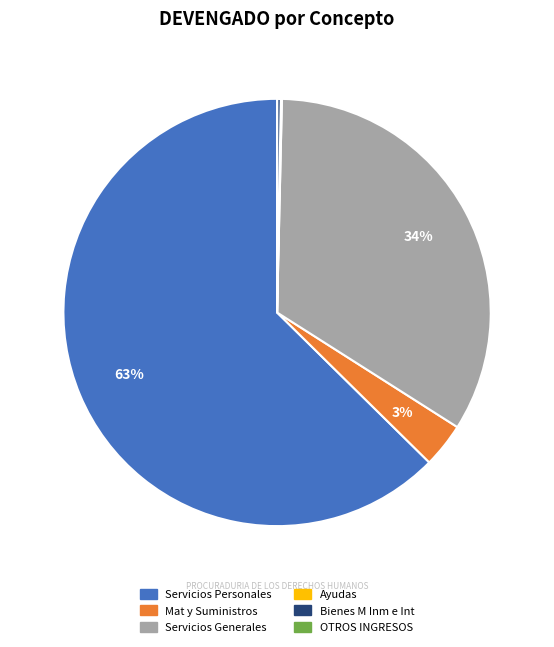

To the nearest percent, what is the difference between the largest and smallest slice percentages?

63%